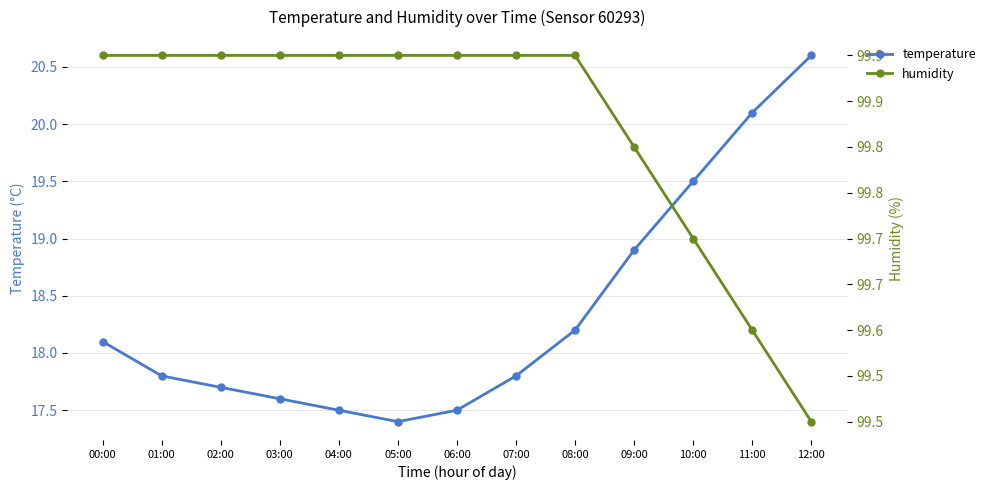

What is the label of the 4th point from the right?

09:00